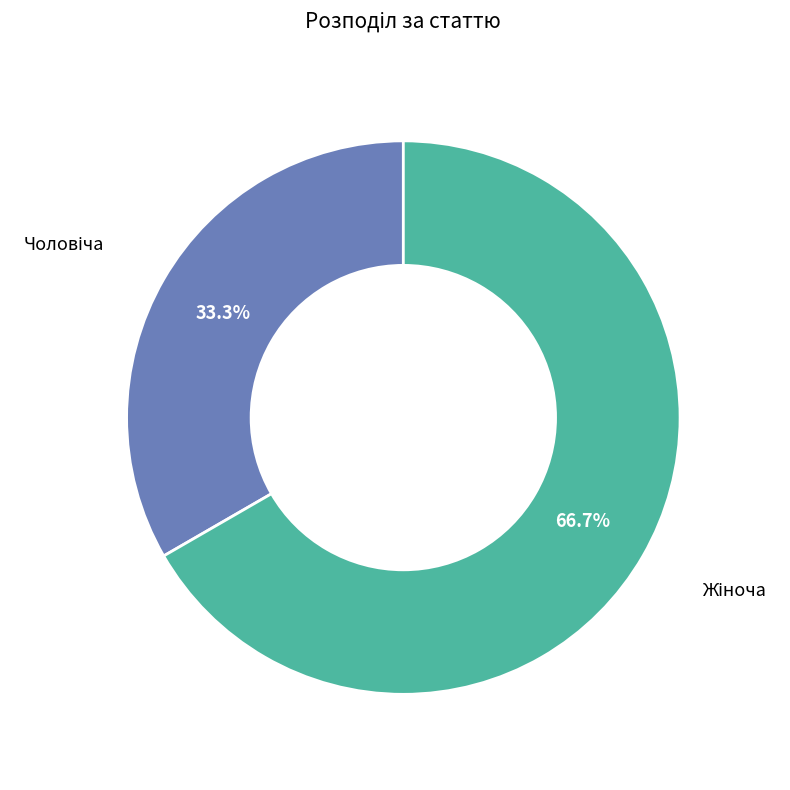

Does any single category account for the majority?

Yes